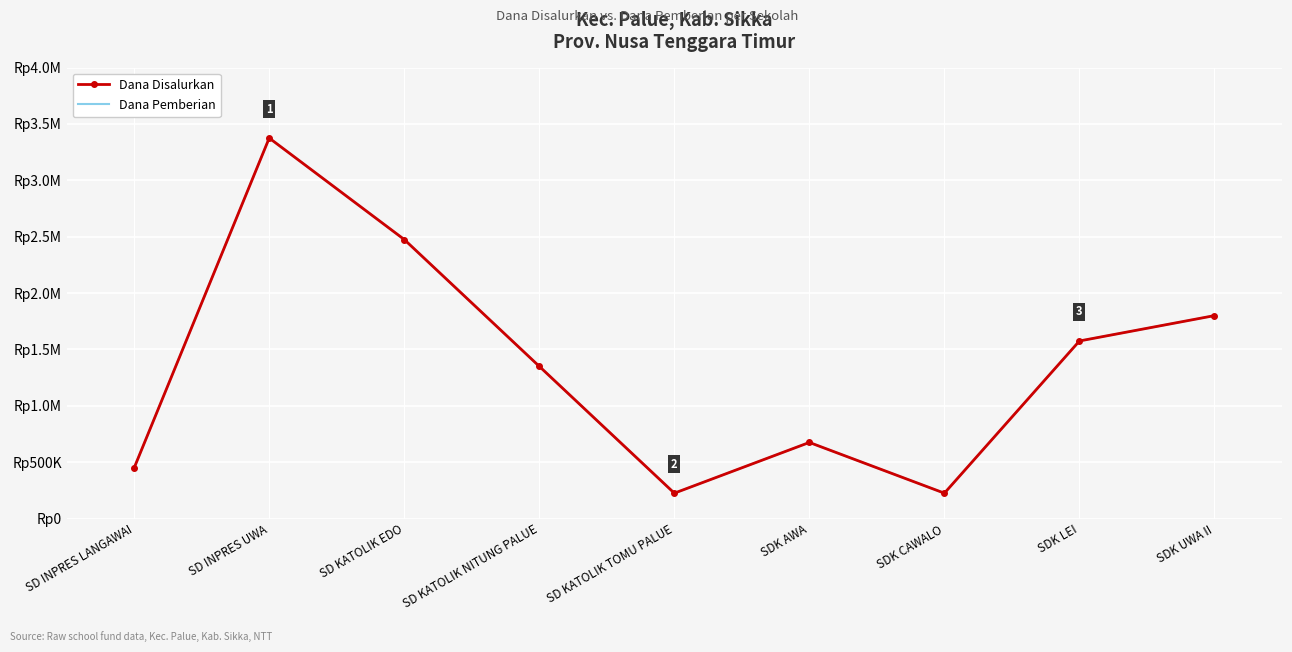

At which label does Dana Disalurkan first exceed 1350000?

SD INPRES UWA